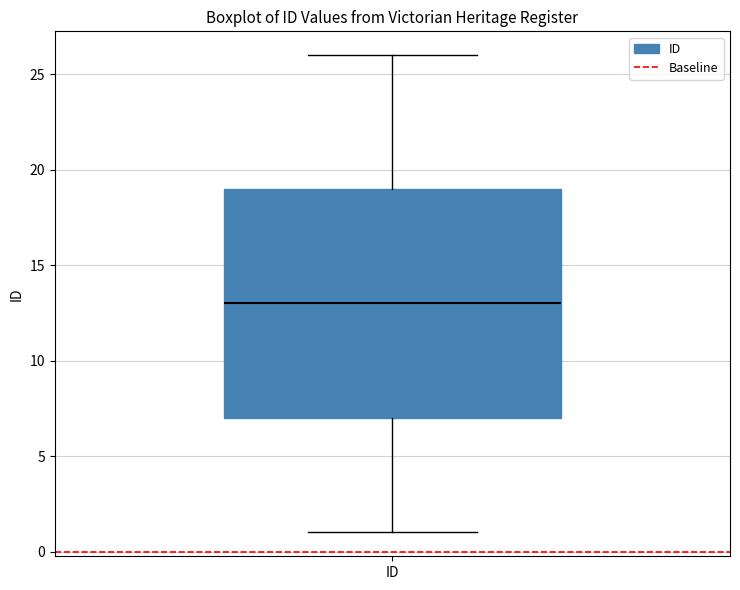

Read this box plot against the y-axis: the position of the median line, the range covered by the box, and the ends of both whiskers. The values are not printed on the chart, so give them approximately, as read against the axis.

median 13, box 7 to 19, whiskers 1 to 26